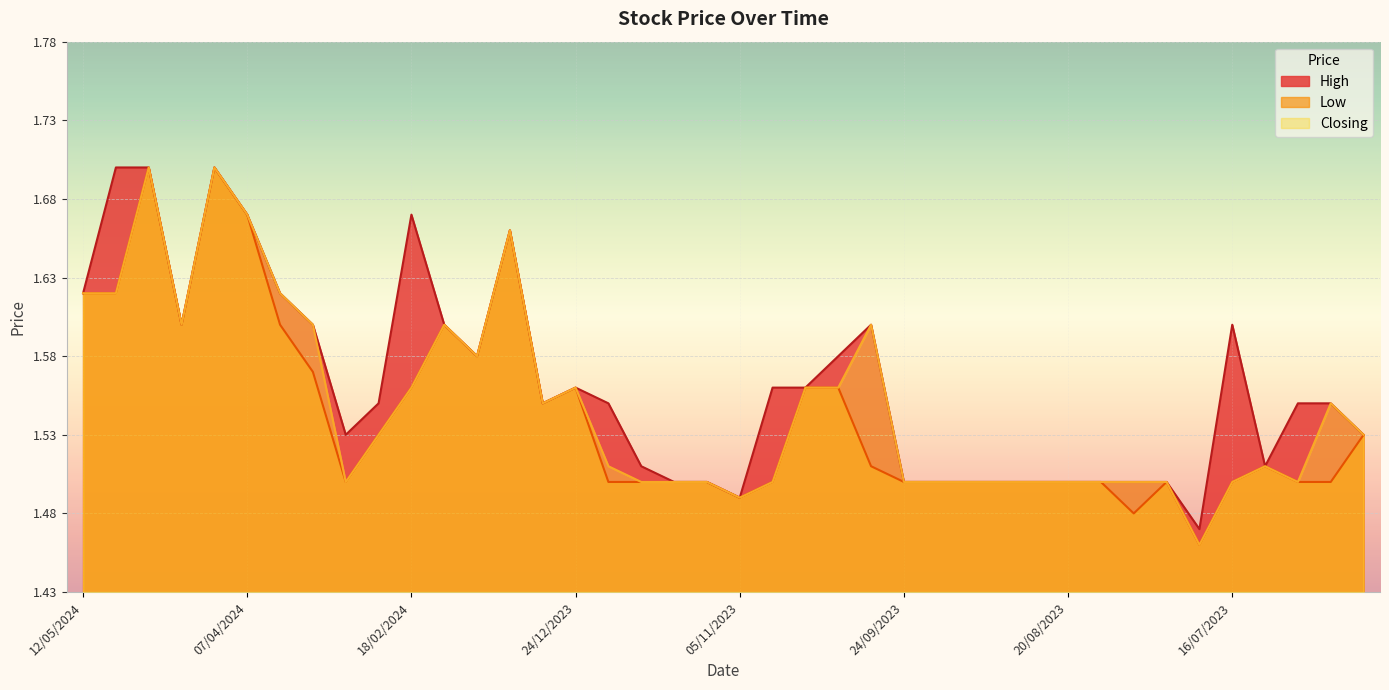

What is the difference between the second highest and minimum values in the Closing series?

0.2